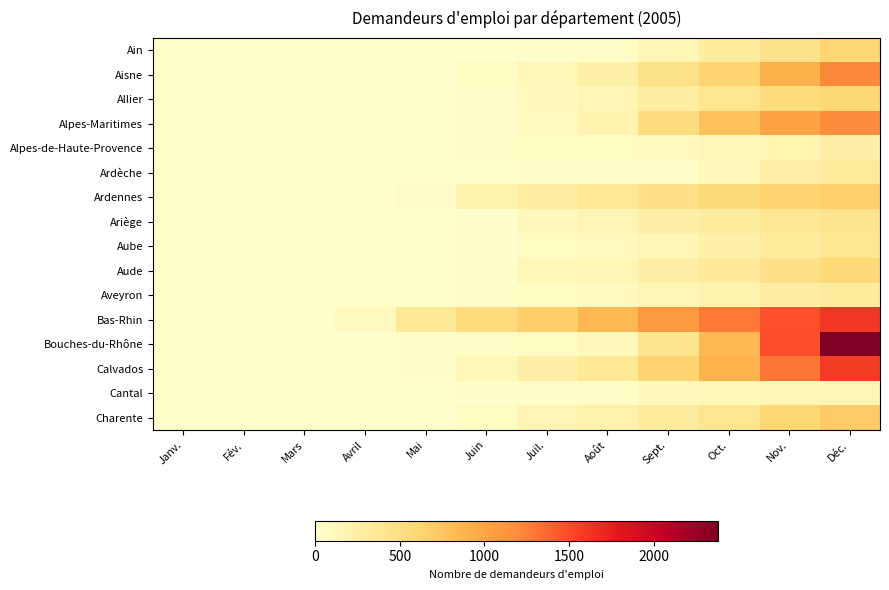

Which category has the lowest value across all series?

Janv.